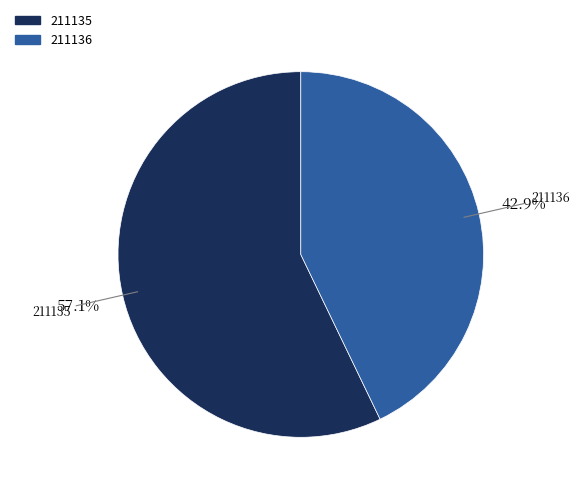

What is the total percentage of 211135 and 211136?

100.0%